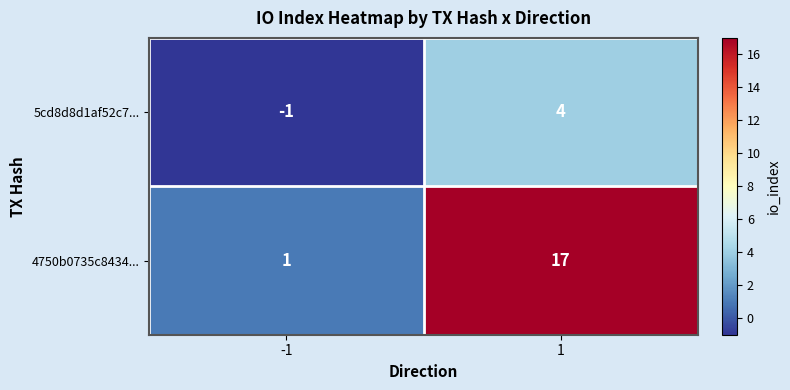

What is the sum of the 5cd8d8d1af52c7... values at 1 and -1?

3